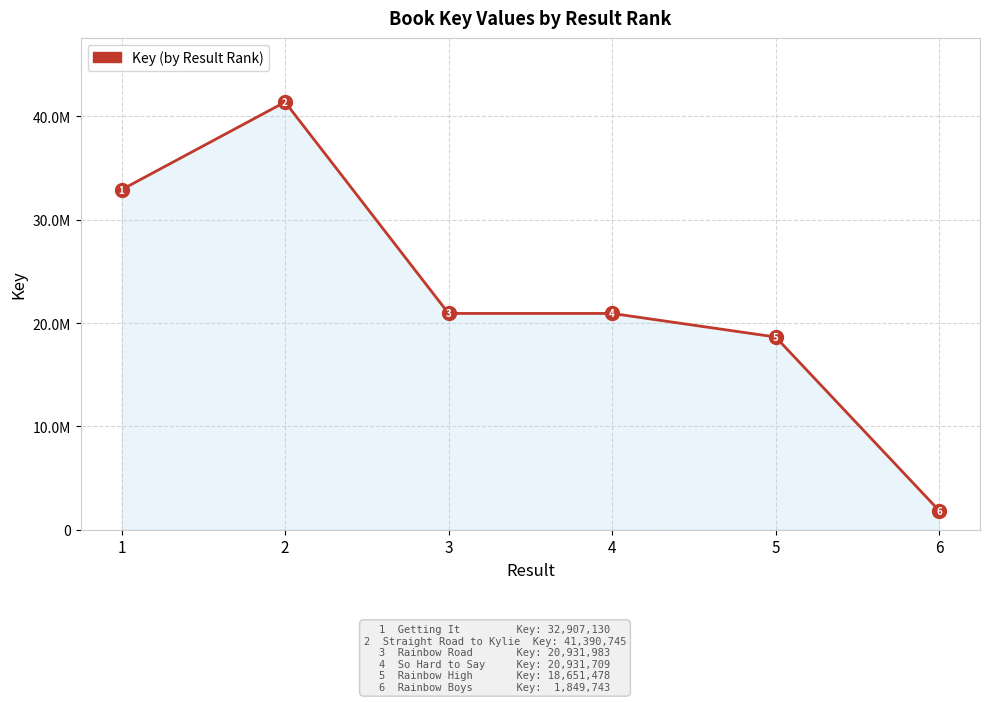

The chart shows a value of 41390745 at 2. True or false?

True